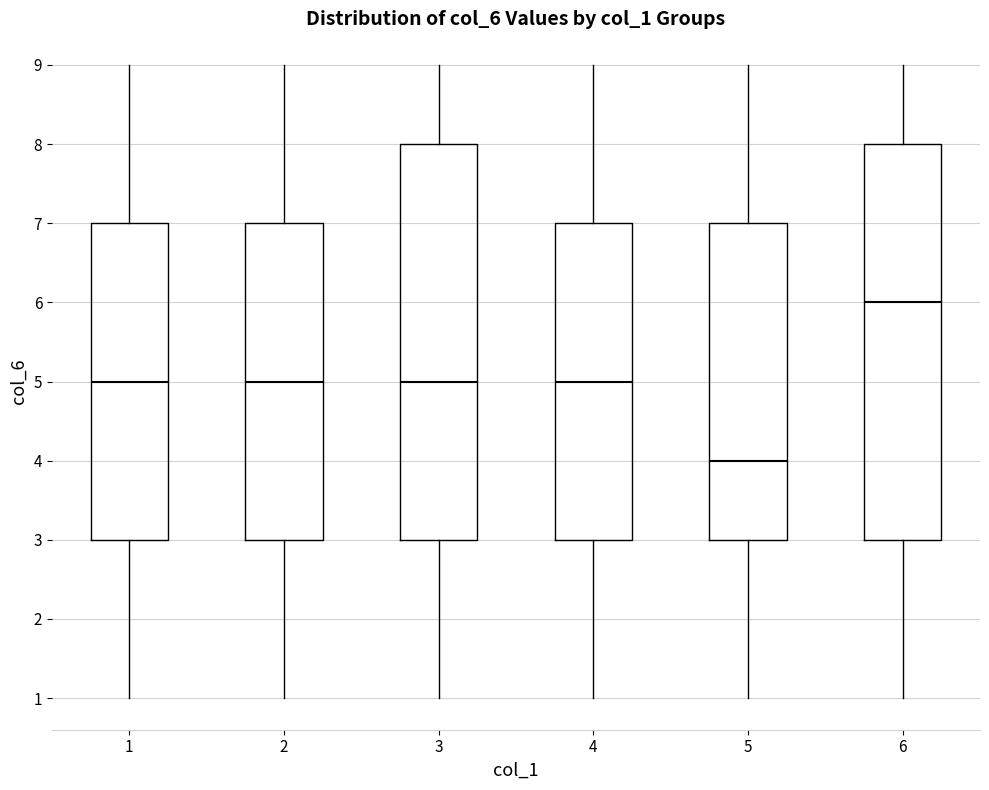

Where does the median line of the box at x = 1 sit on the y-axis? The values are not printed on the chart, so give them approximately, as read against the axis.

5